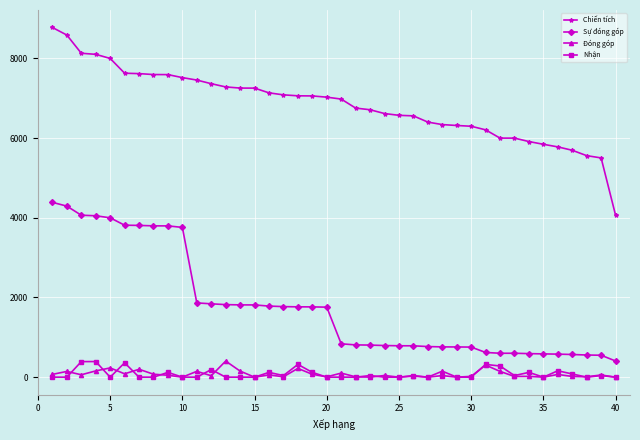

At how many categories does at least one series exceed 5023?

39